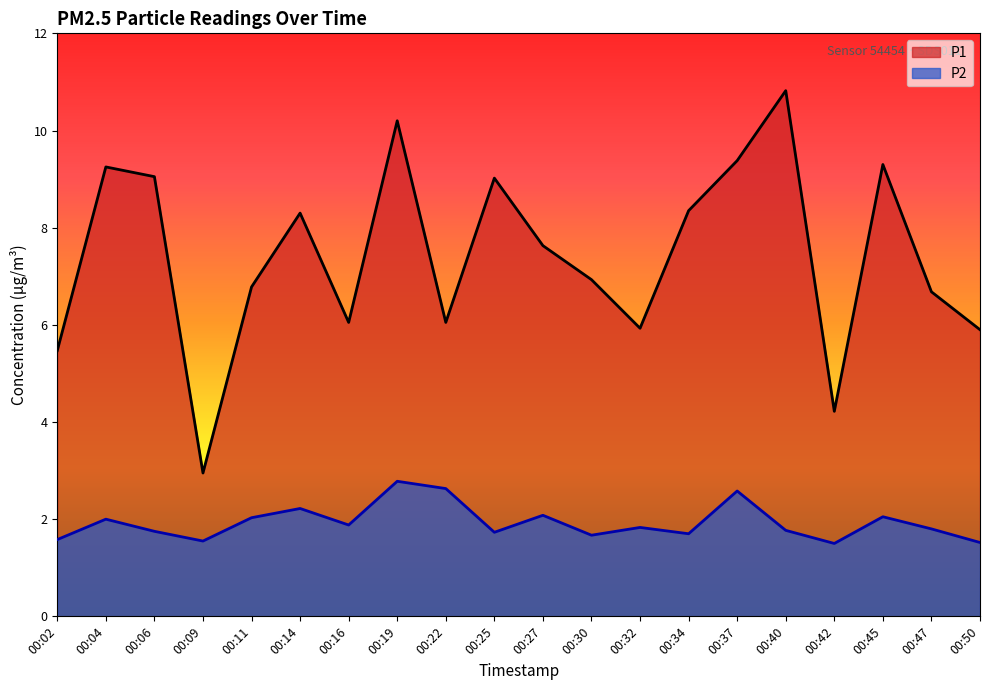

Reading left to right, what are all the values shown in this chart?

P1: 5.5	9.2	9.1	3.0	6.8	8.3	6.0	10.2	6.0	9.0	7.6	6.9	5.9	8.3	9.4	10.8	4.2	9.3	6.7	5.9
P2: 1.6	2.0	1.8	1.6	2.0	2.2	1.9	2.8	2.6	1.7	2.1	1.7	1.8	1.7	2.6	1.8	1.5	2.0	1.8	1.5